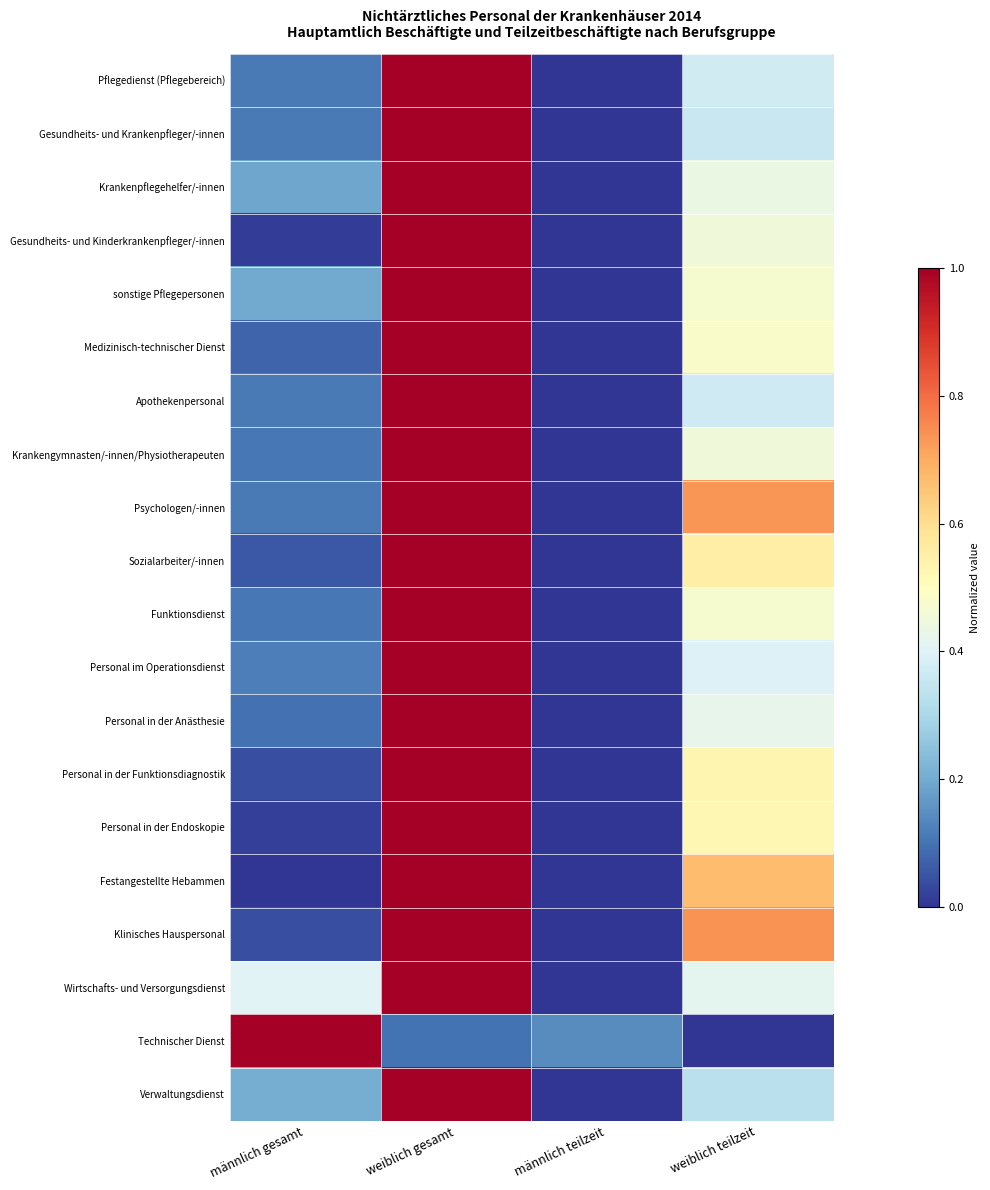

Between männlich teilzeit and weiblich teilzeit, which is larger?

weiblich teilzeit